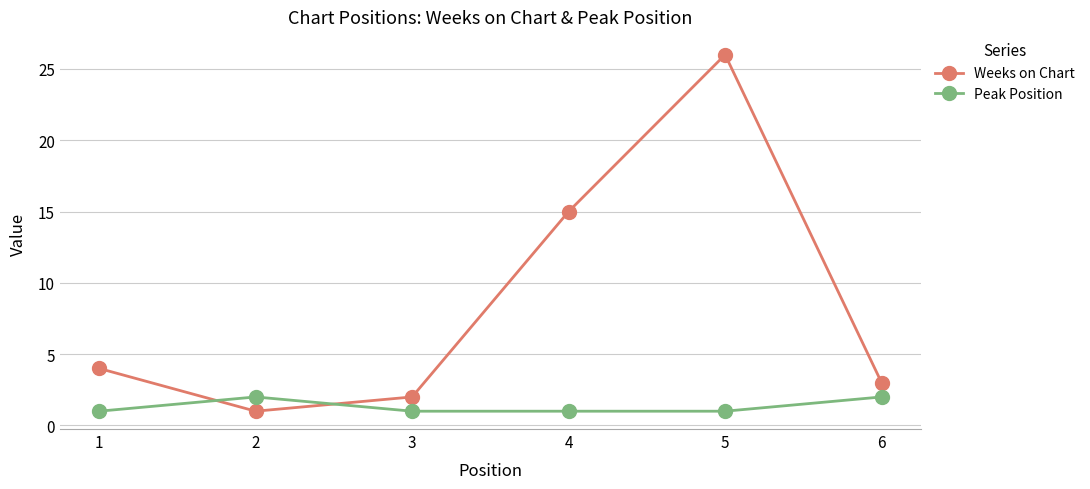

Does the chart have visible grid lines?

Yes